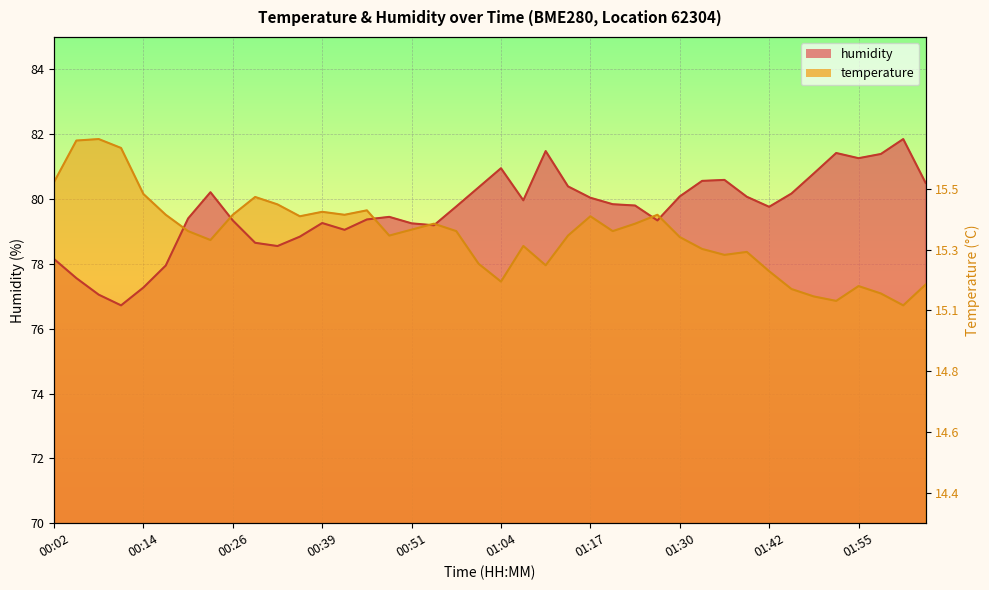

At which label is humidity closest to 79?

00:42